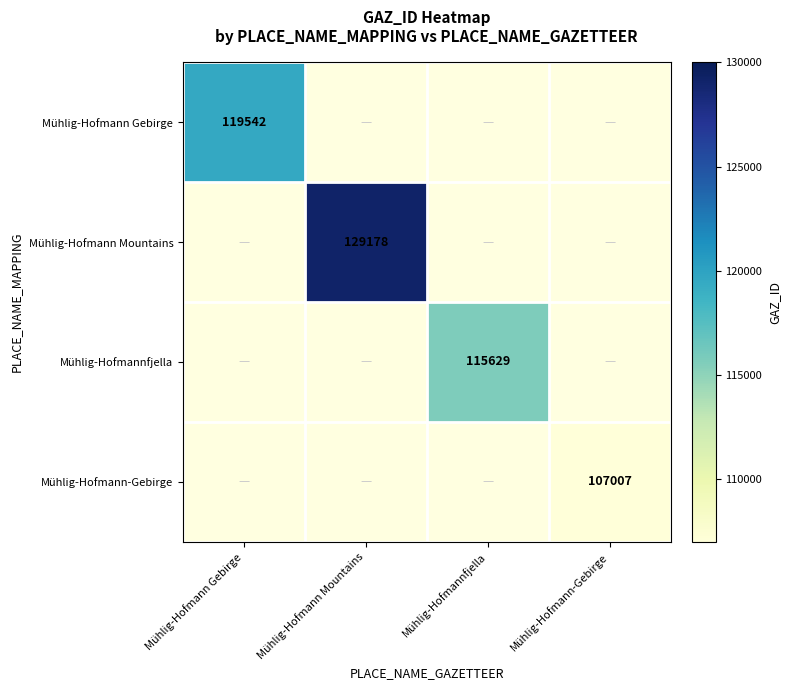

True or false: Mühlig-Hofmannfjella has a value of 115629 at Mühlig-Hofmannfjella.

True